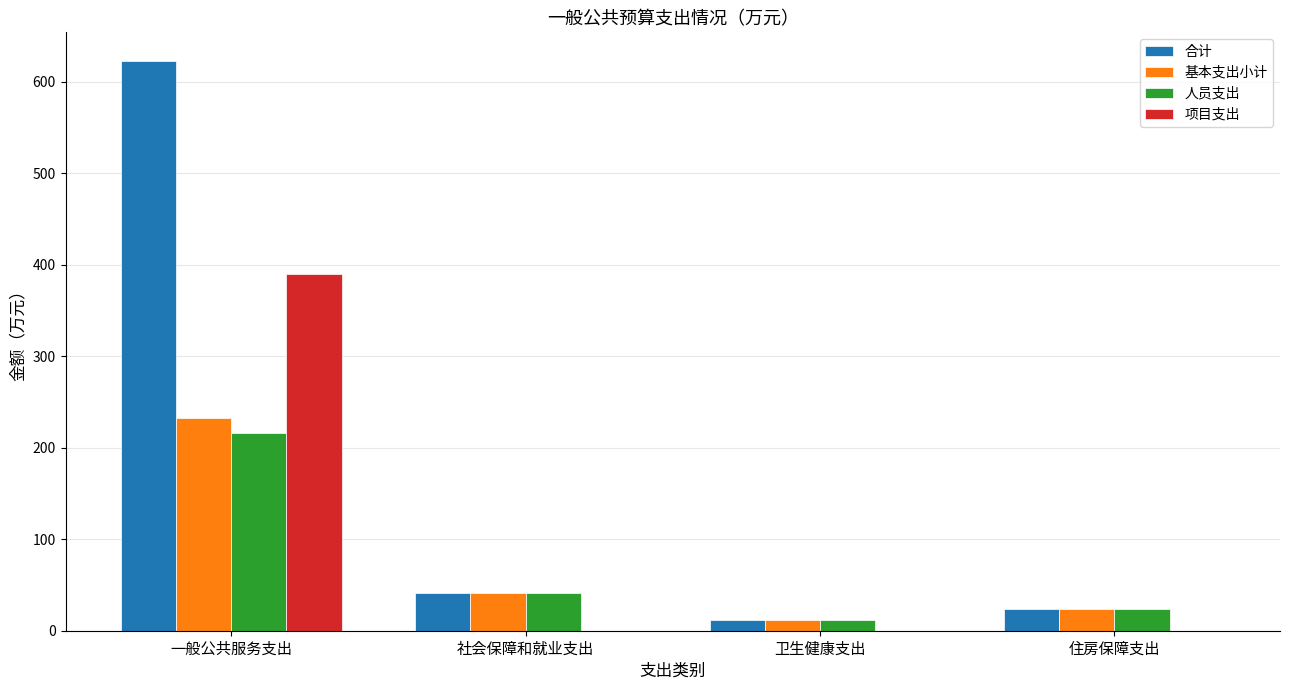

Are the bars horizontal?

No